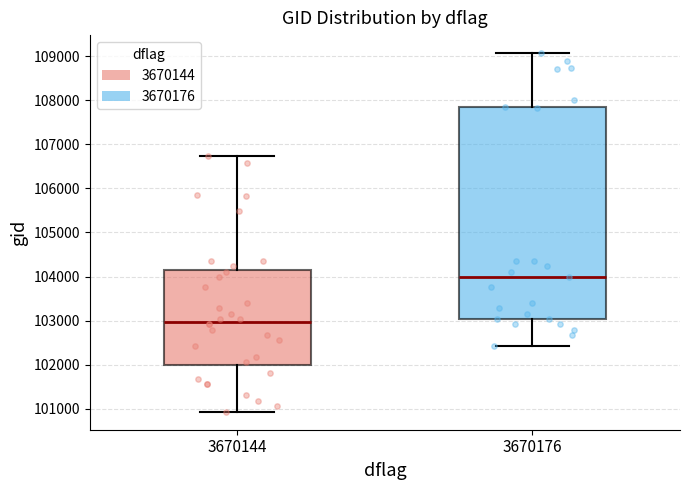

Which box's median line is the lowest?

3670144